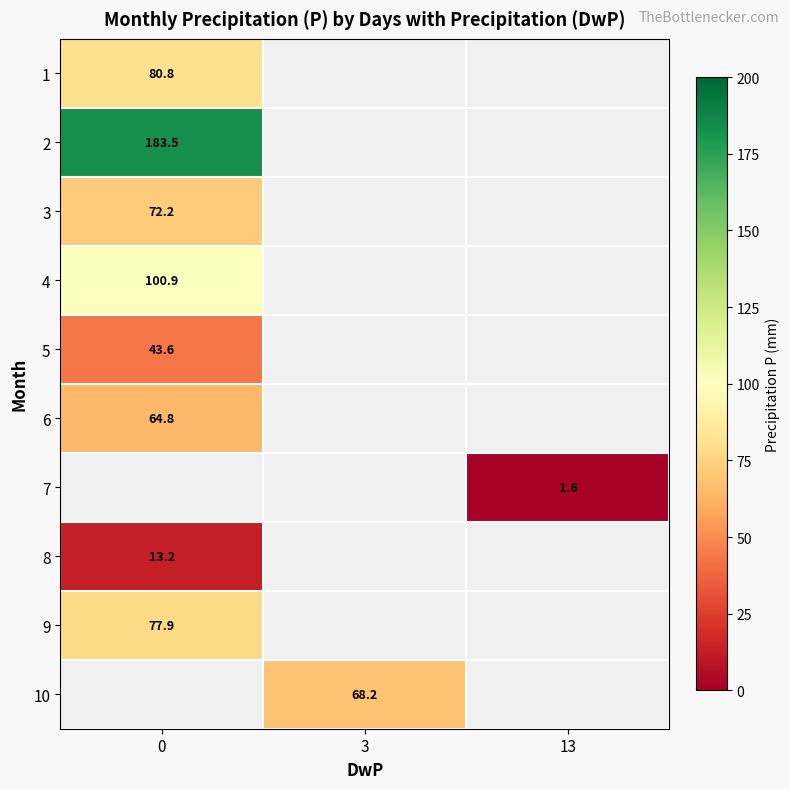

How many categories are shown in the chart?

3